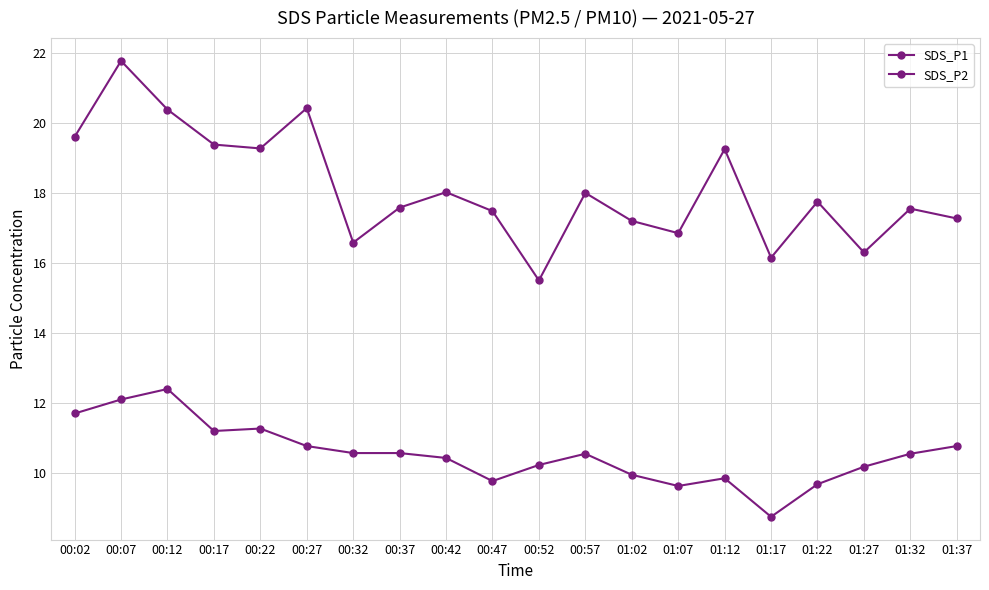

What value does the SDS_P2 series have at 00:02?

11.7